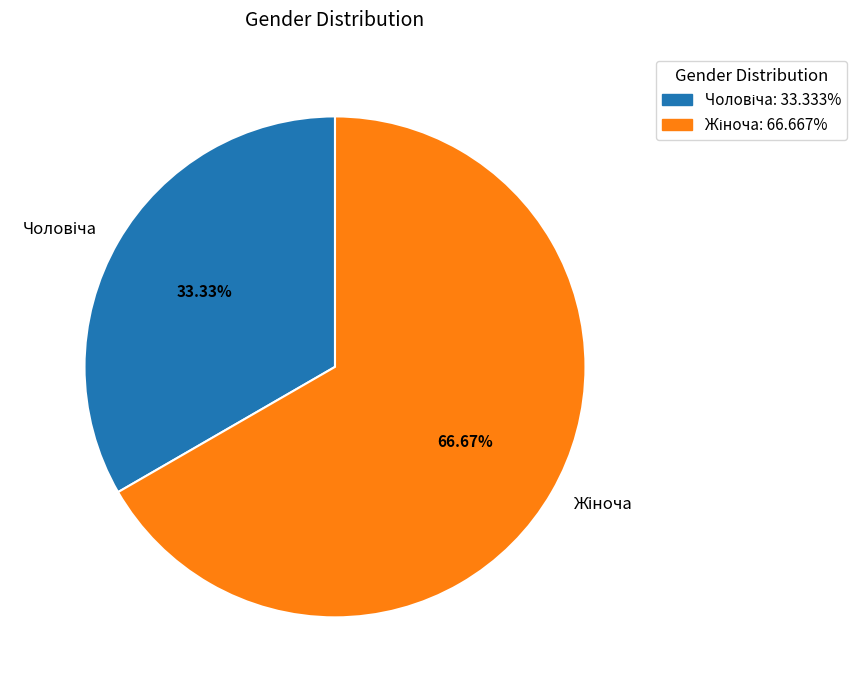

Count the number of slices in the pie.

2